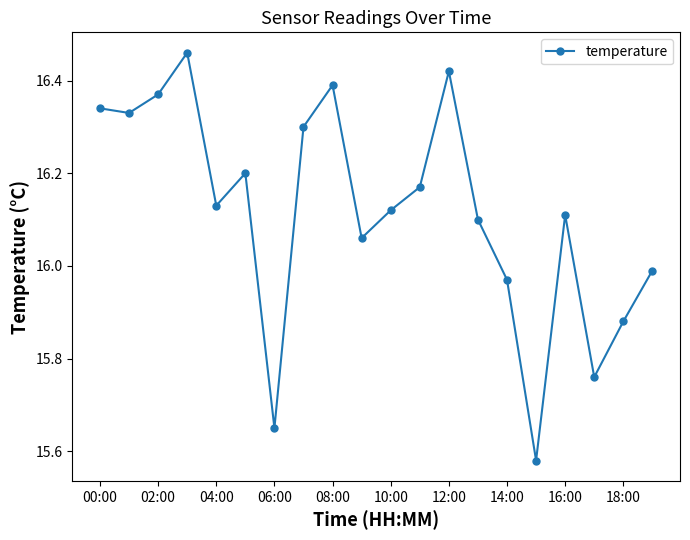

What is the difference between the maximum and minimum values?

0.9